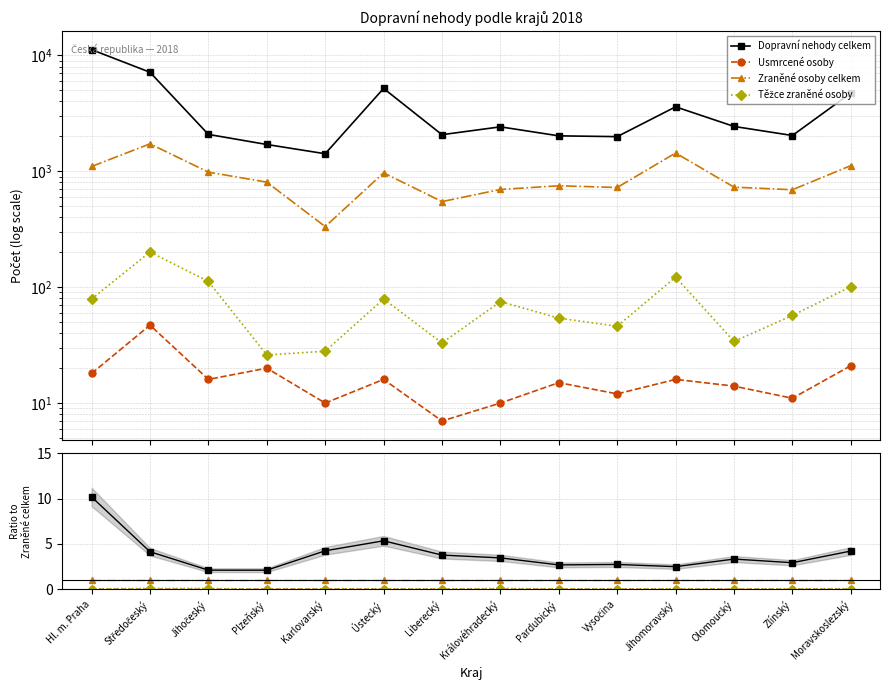

What is the label of the 10th point from the left?

Vysočina